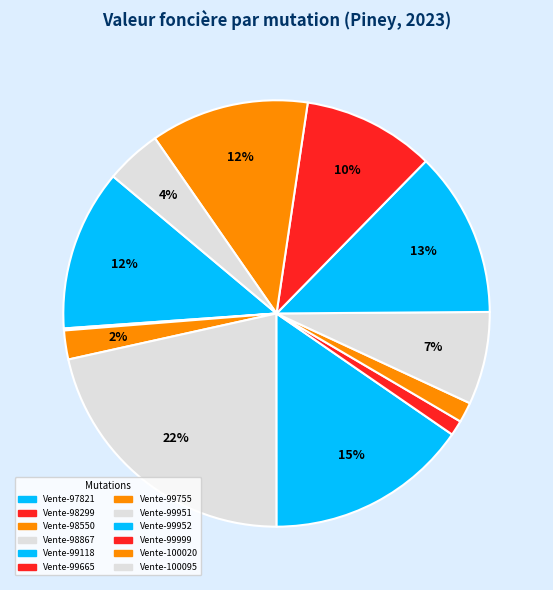

The Vente-100095 slice represents 4% of the pie. True or false?

True